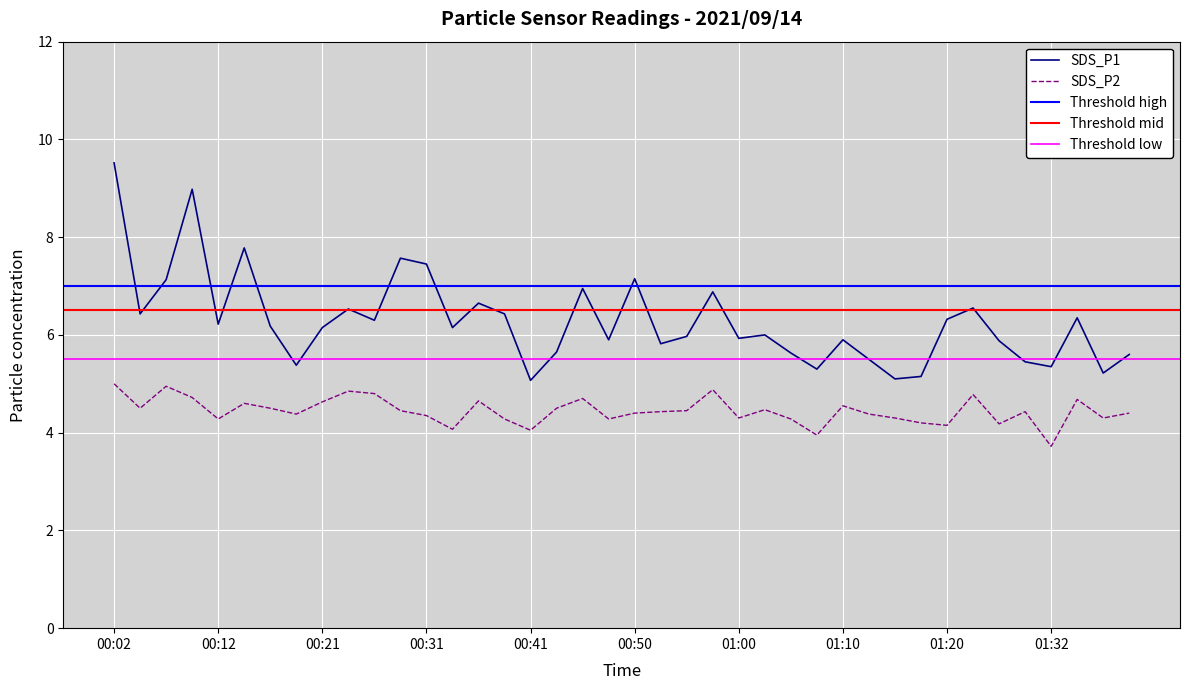

At how many categories does at least one series exceed 8?

2